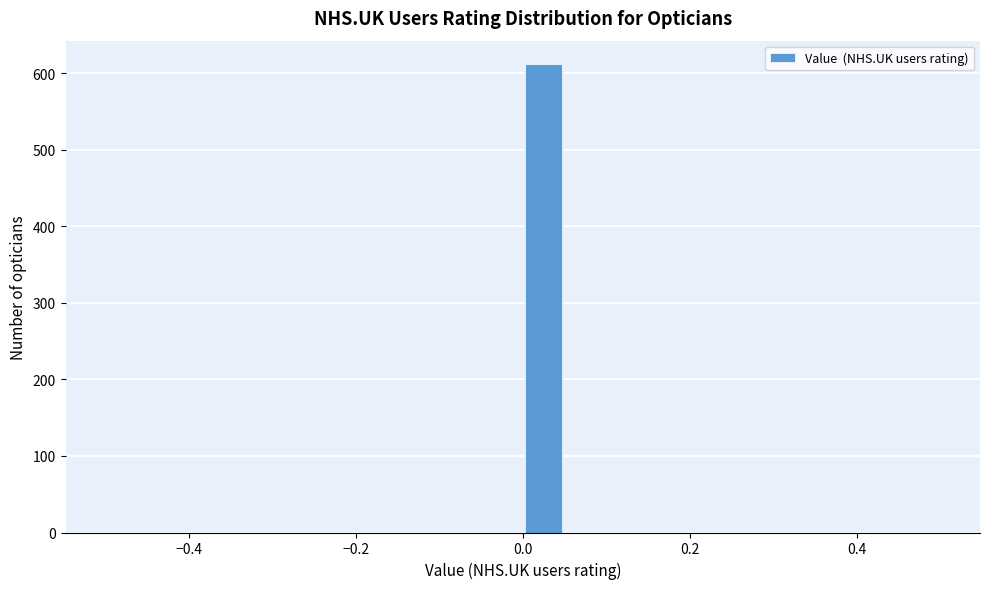

Read against the x-axis, roughly where is the centre of the tallest bar?

0.02